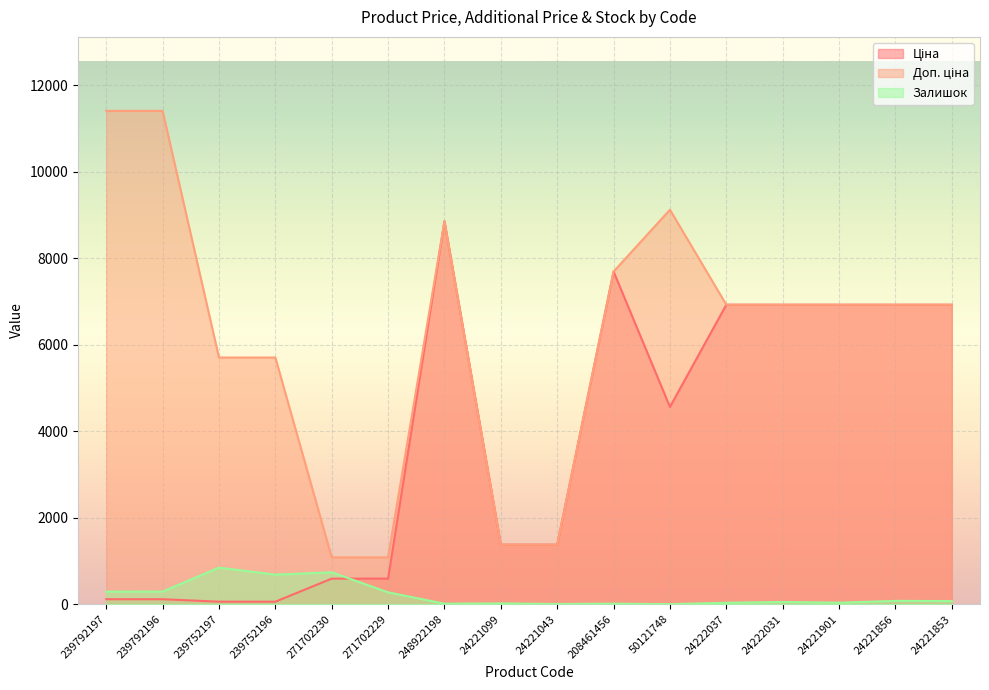

What is the difference between the second highest and second lowest values in the Доп. ціна series?

10328.3